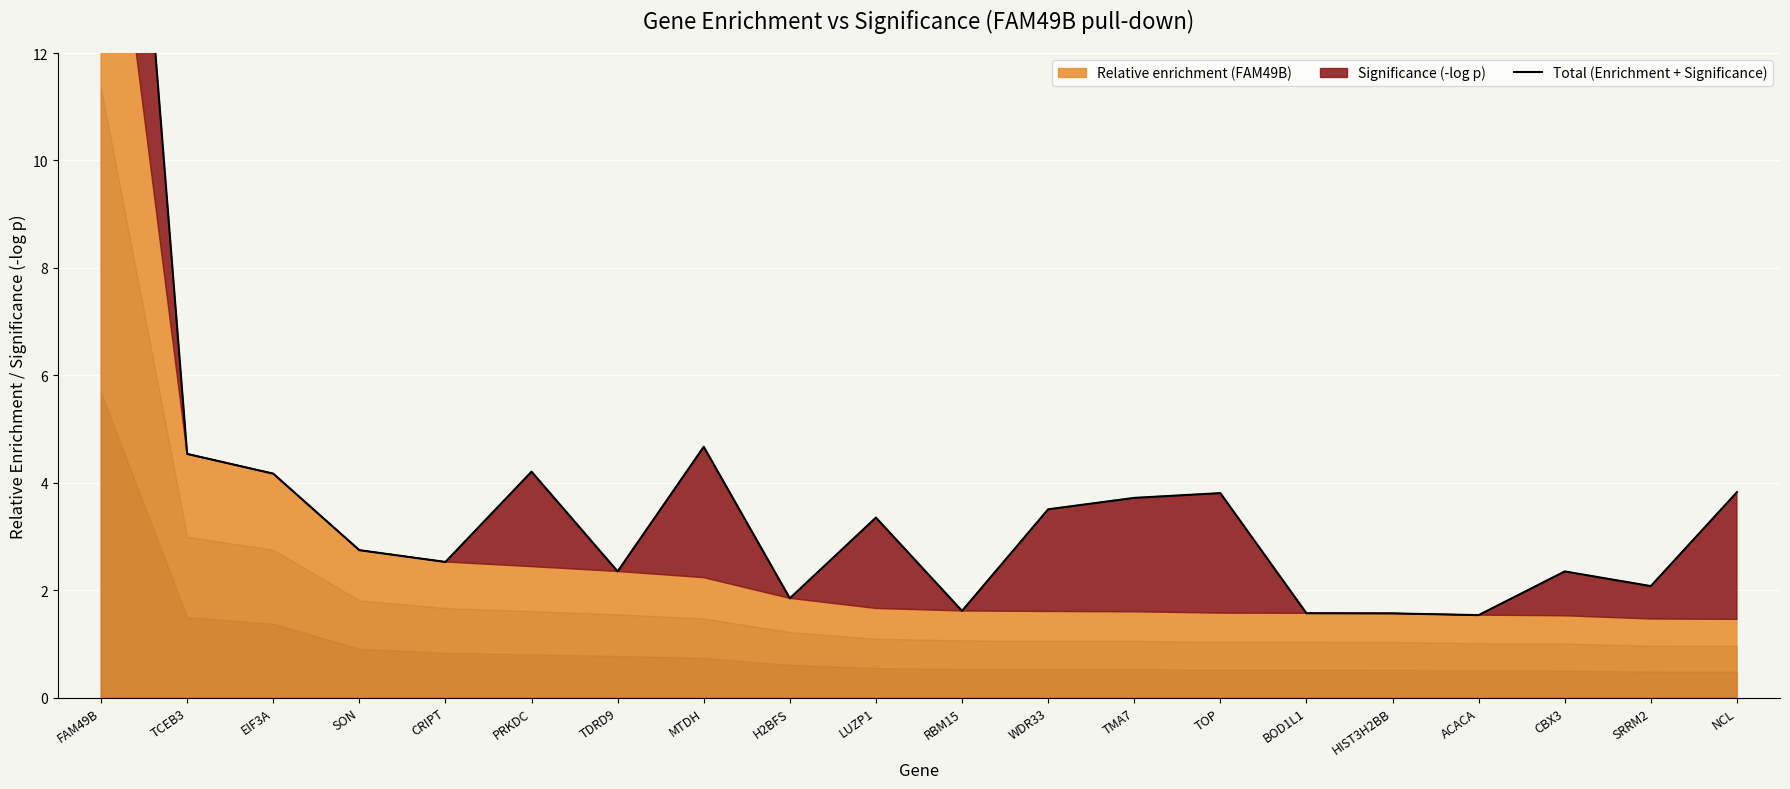

Rank the categories by value from lowest to highest.

ACACA, HIST3H2BB, BOD1L1, RBM15, H2BFS, SRRM2, CBX3, TDRD9, CRIPT, SON, LUZP1, WDR33, TMA7, TOP, NCL, EIF3A, PRKDC, TCEB3, MTDH, FAM49B